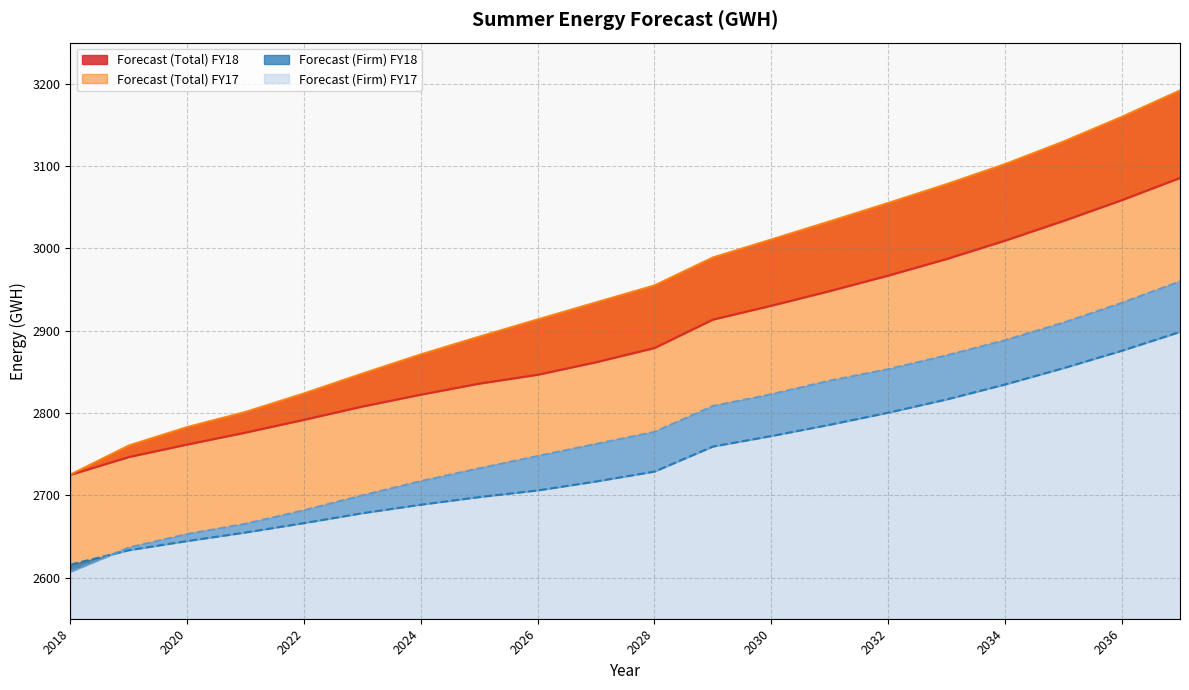

At which label does Forecast (Total) FY17 first exceed 2955?

2028